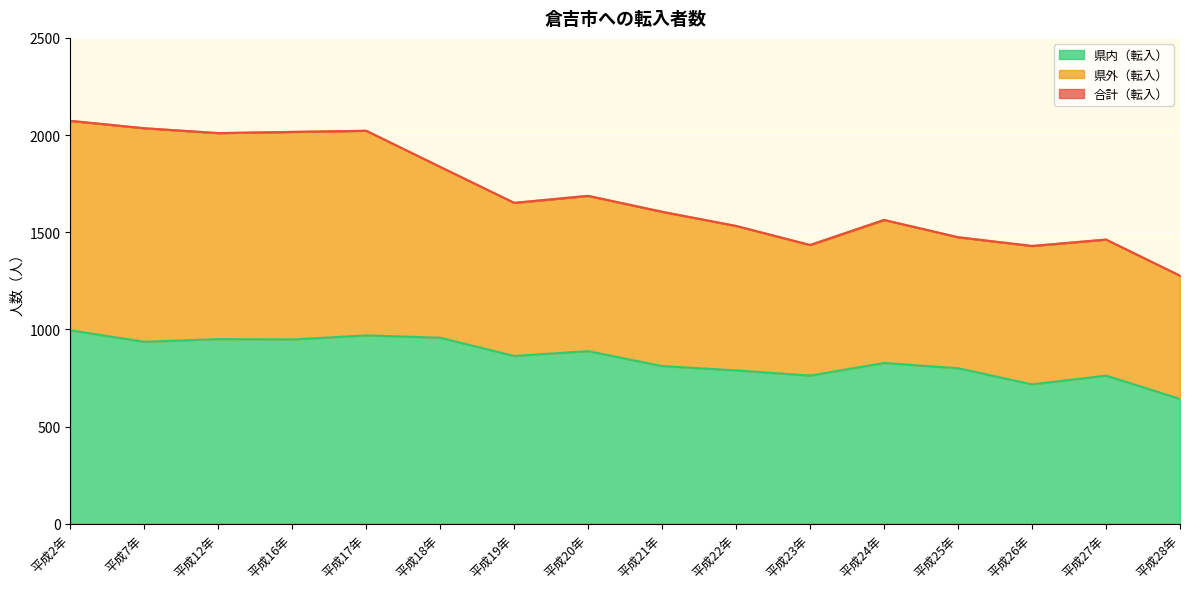

How many categories are shown in the chart?

16